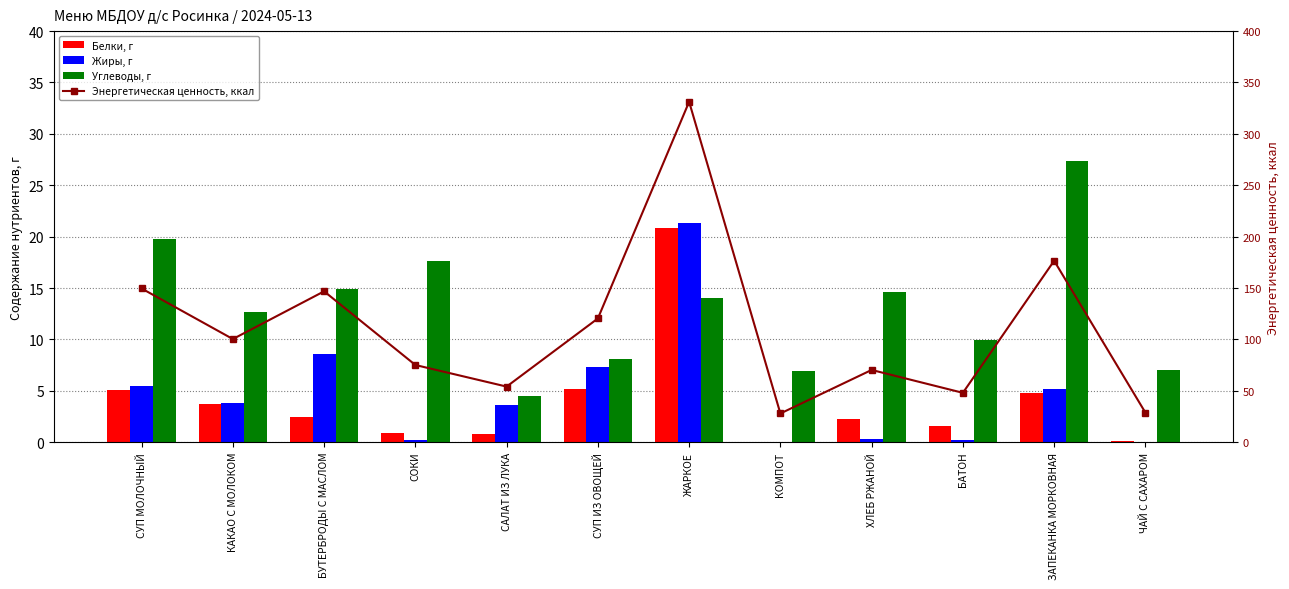

At how many categories does at least one series exceed 287?

1